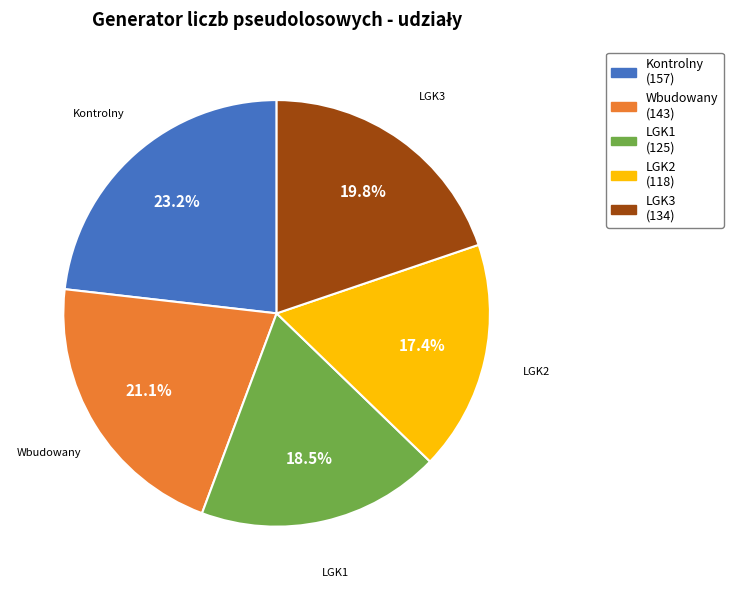

To the nearest percent, what is the difference between the Kontrolny and LGK3 slice percentages?

3%